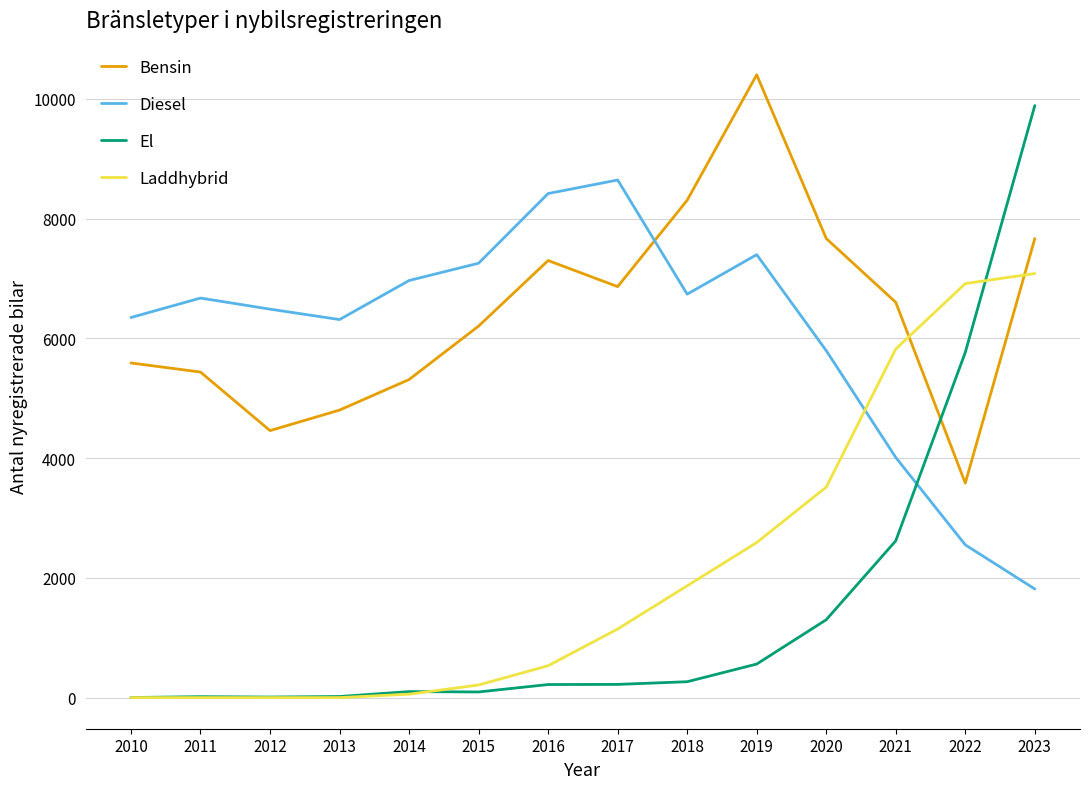

Is the value of Diesel at 2011 greater than the value of El at 2022?

Yes